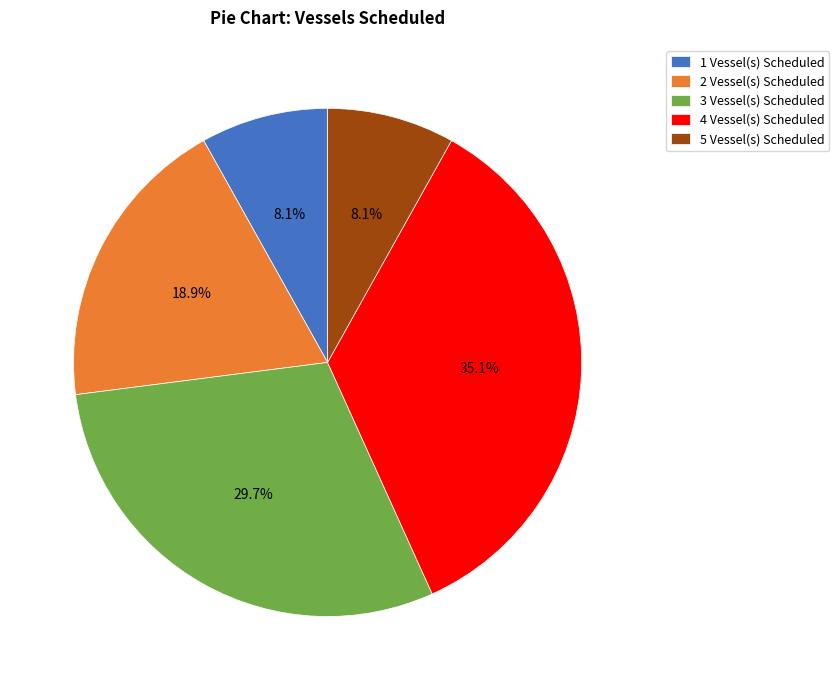

Combined, what portion of the pie is 3 Vessel(s) Scheduled and 4 Vessel(s) Scheduled?

64.9%